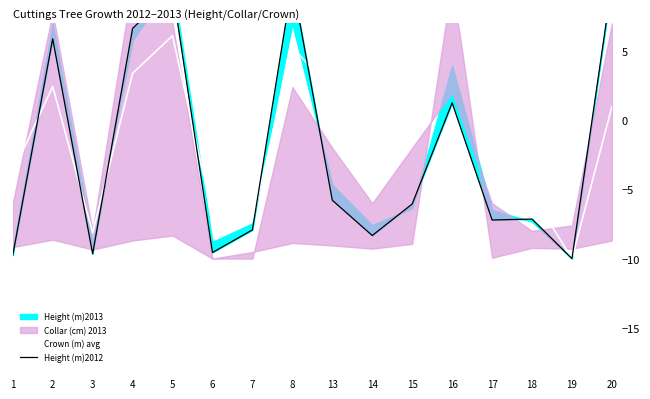

Which series has the largest total across all categories?

Crown (m) avg